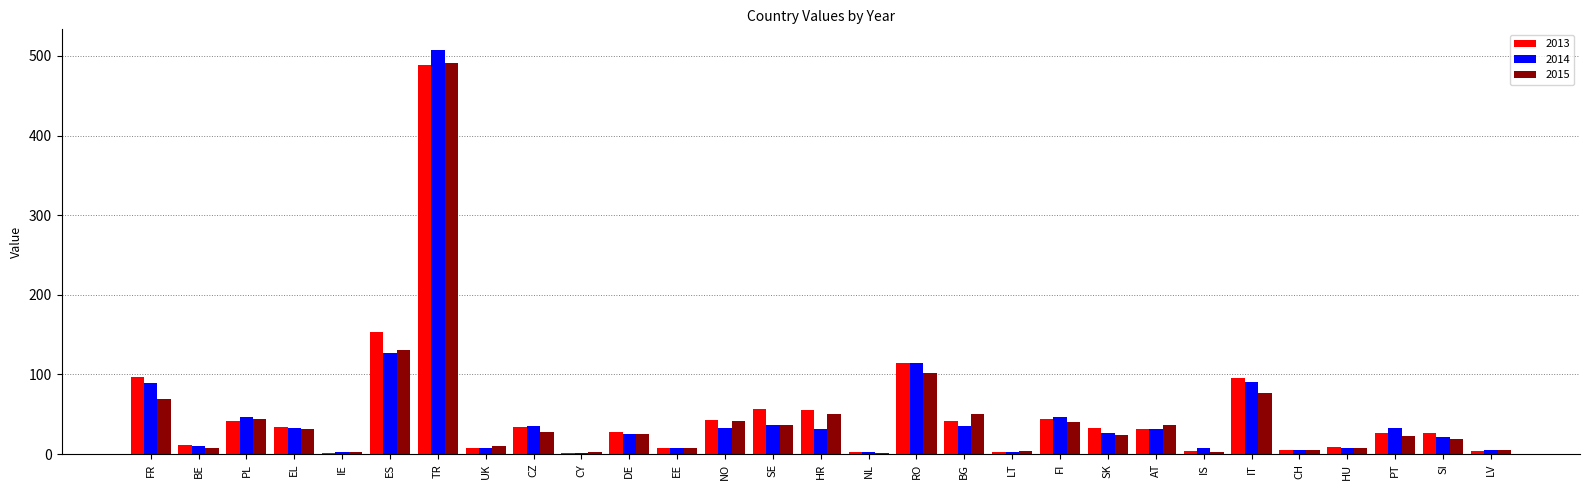

Is it true that 2015 equals 36 at SE?

True